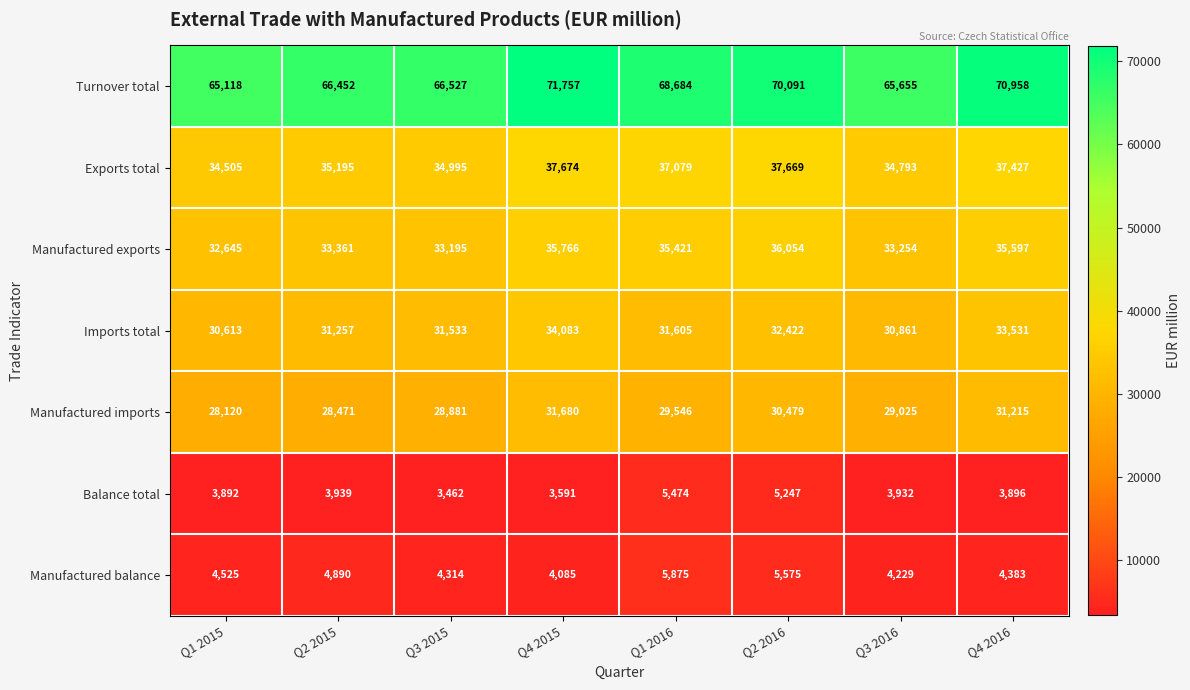

What is the sum of all Manufactured imports values?

237417